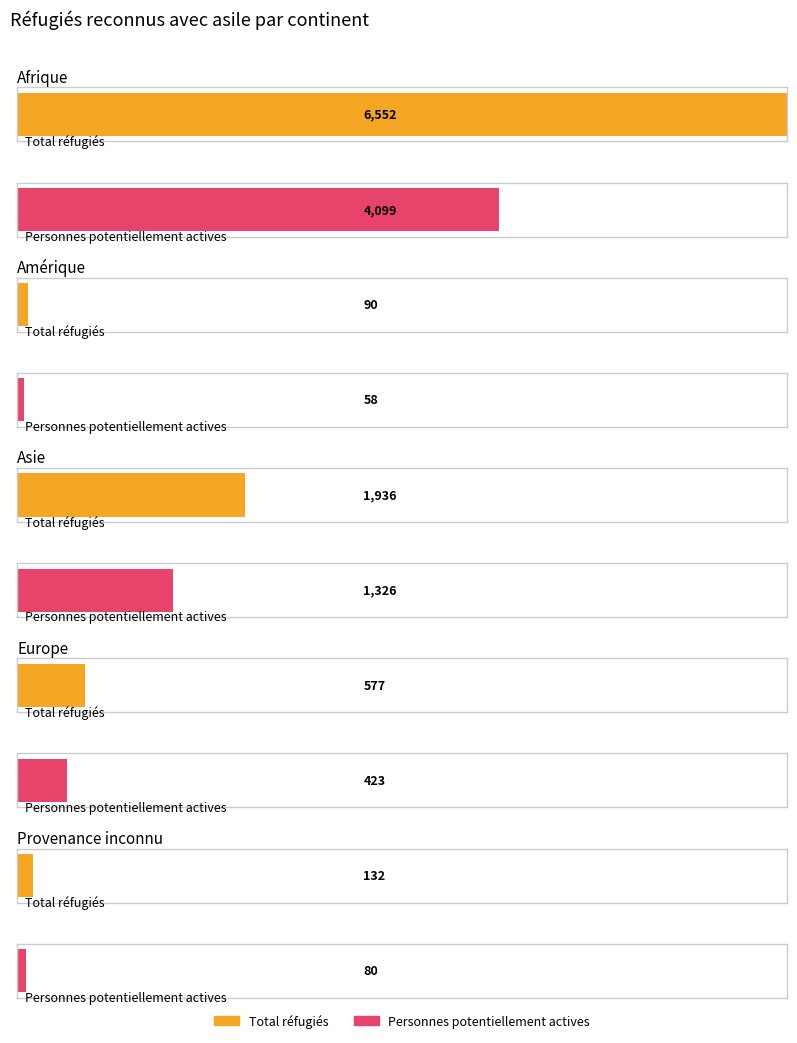

What is the value of the Total réfugiés bar at the 2nd from the left?

90